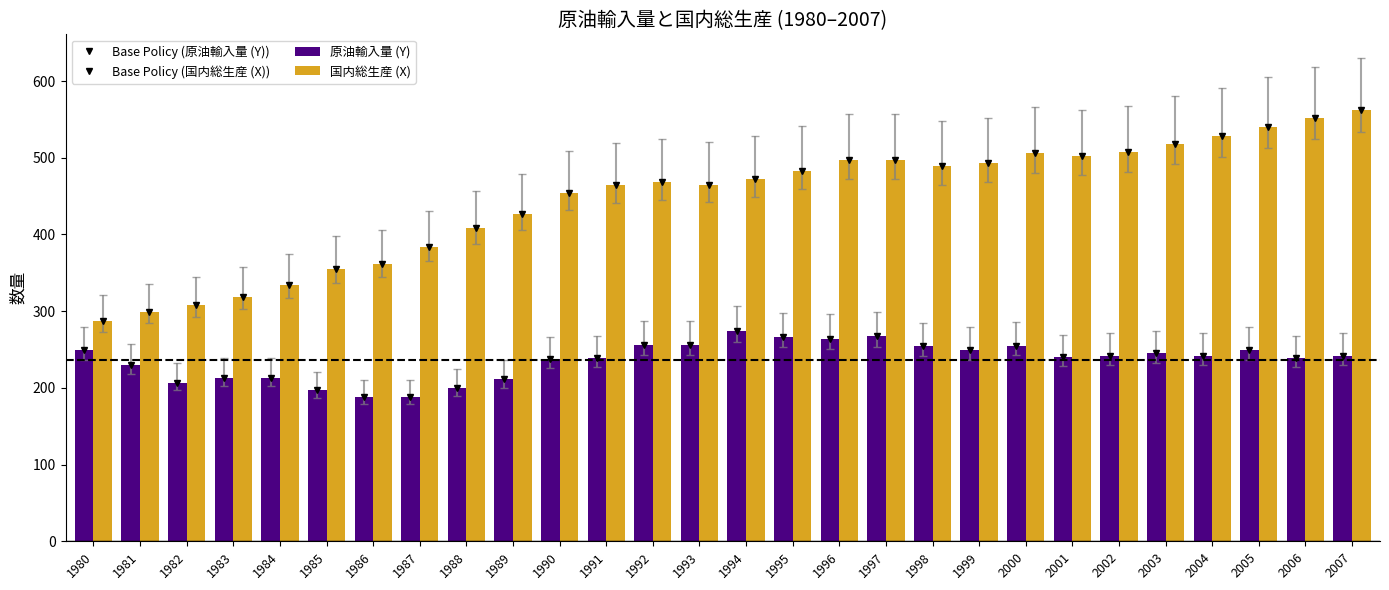

Is the value of Base Policy (原油輸入量 (Y)) at 1989 greater than the value of Base Policy (国内総生産 (X)) at 1988?

No